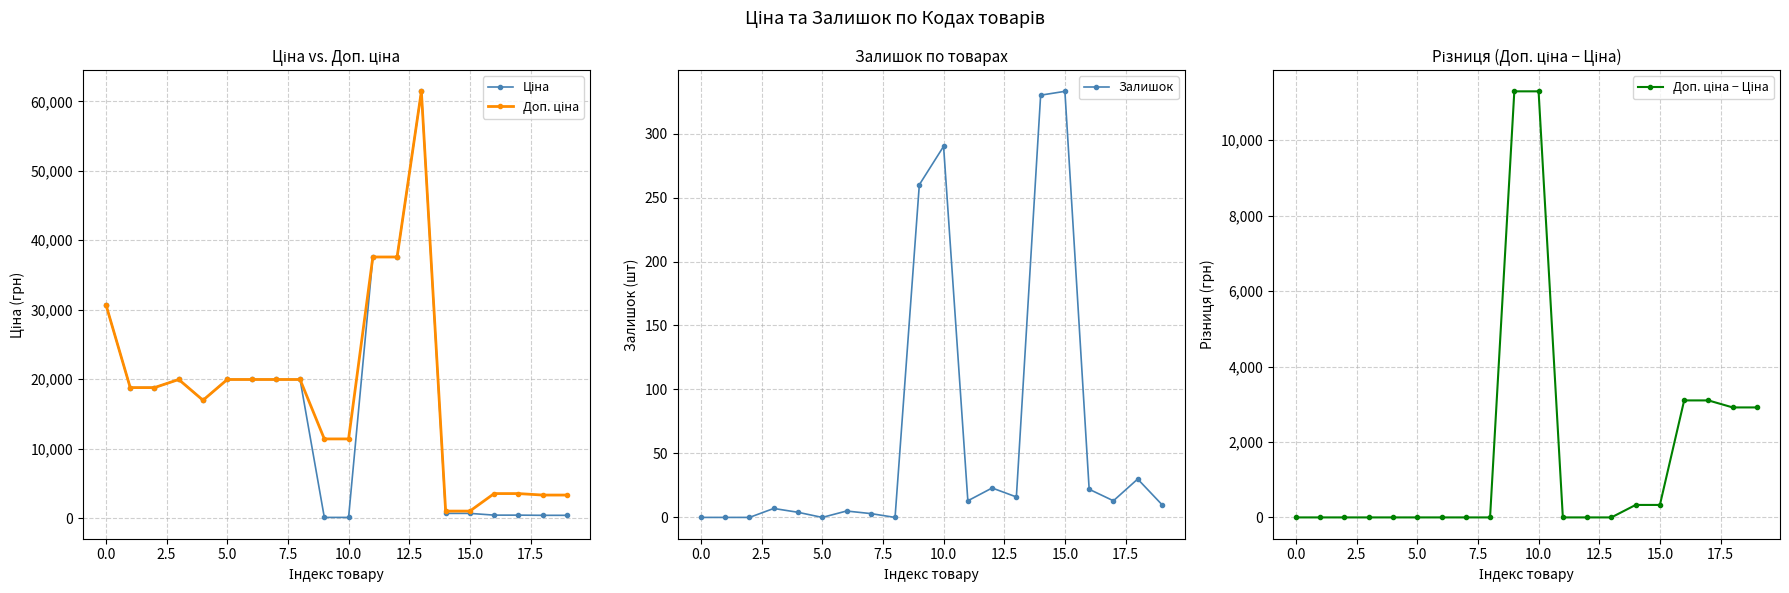

True or false: Залишок has more than 2 points higher than both neighbors.

True